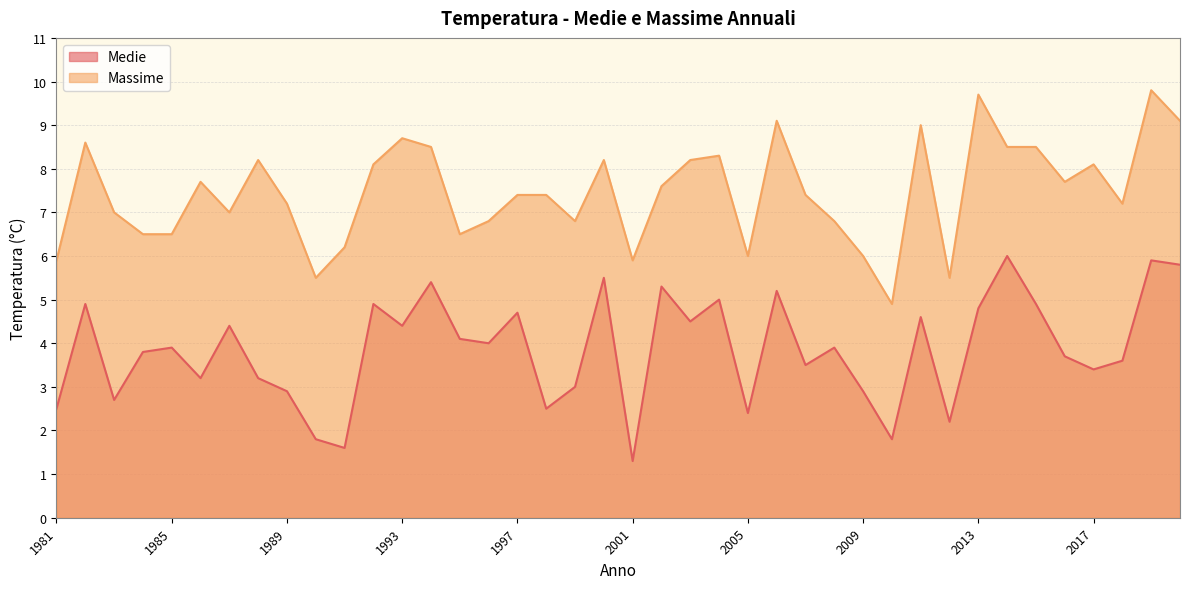

What are all the series names shown in the legend?

Medie, Massime